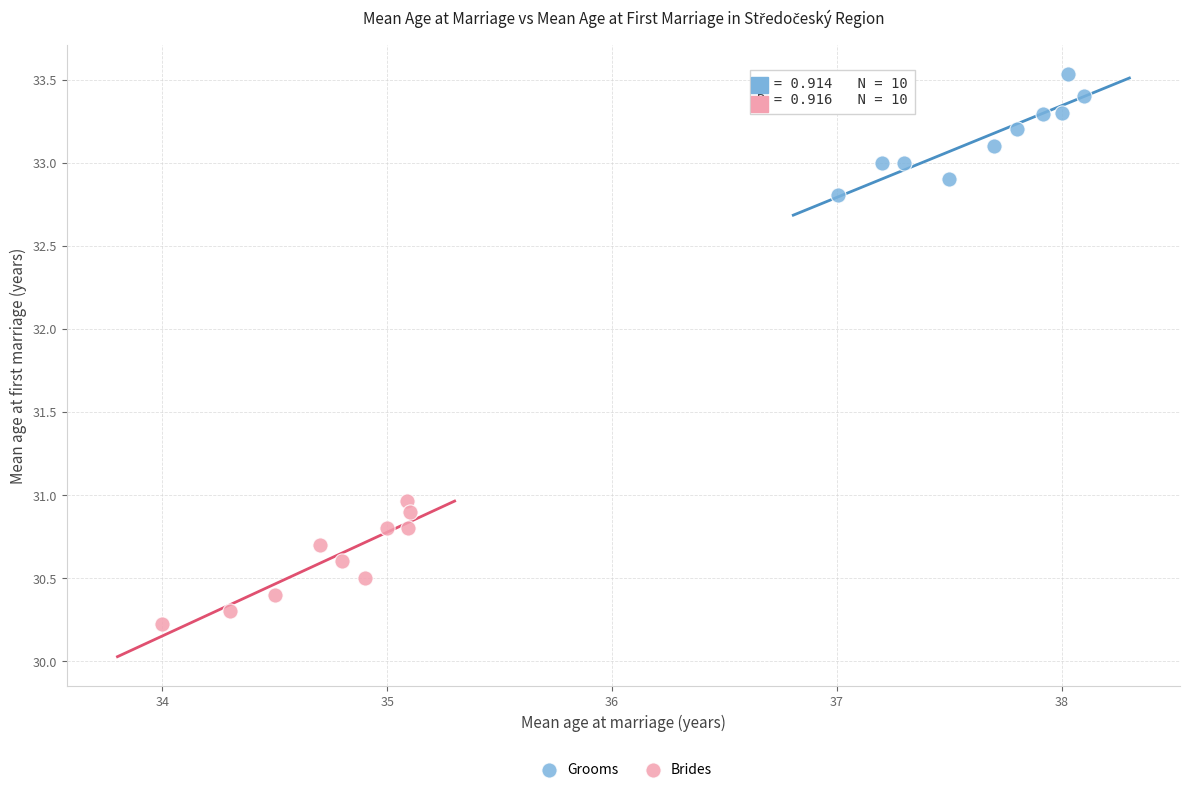

Which series has the widest spread of Y values?

Brides